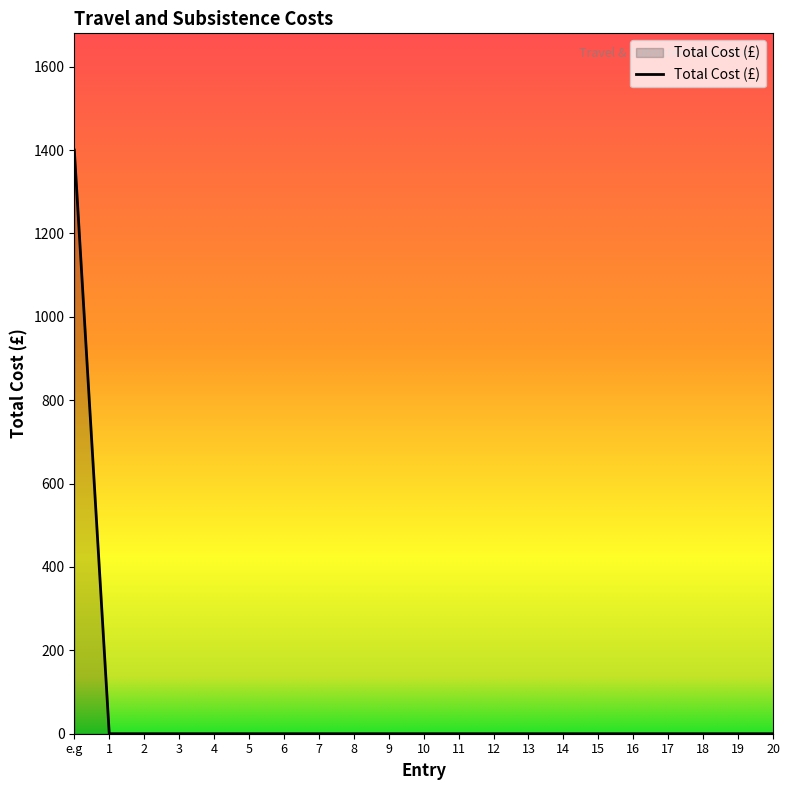

What is the difference between the maximum and minimum values?

1400